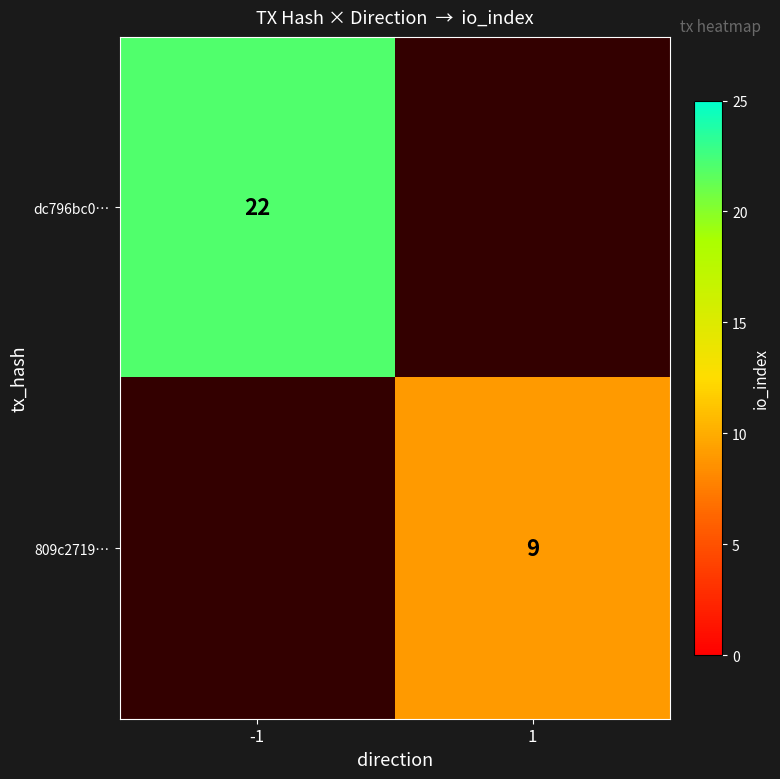

The value of 809c2719… at 1 is 2. True or false?

False